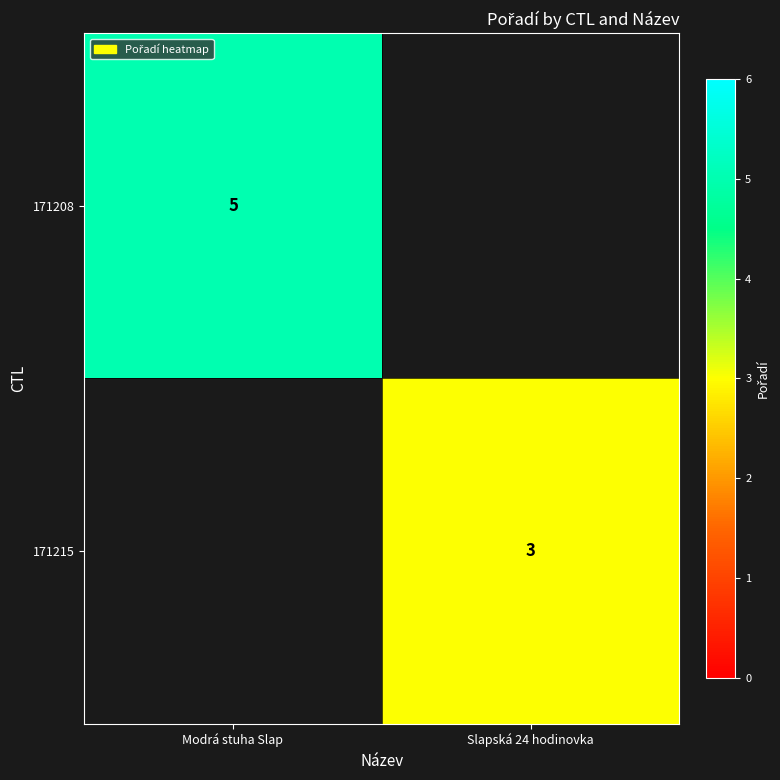

True or false: 171208 has a value of 5 at Modrá stuha Slap.

True